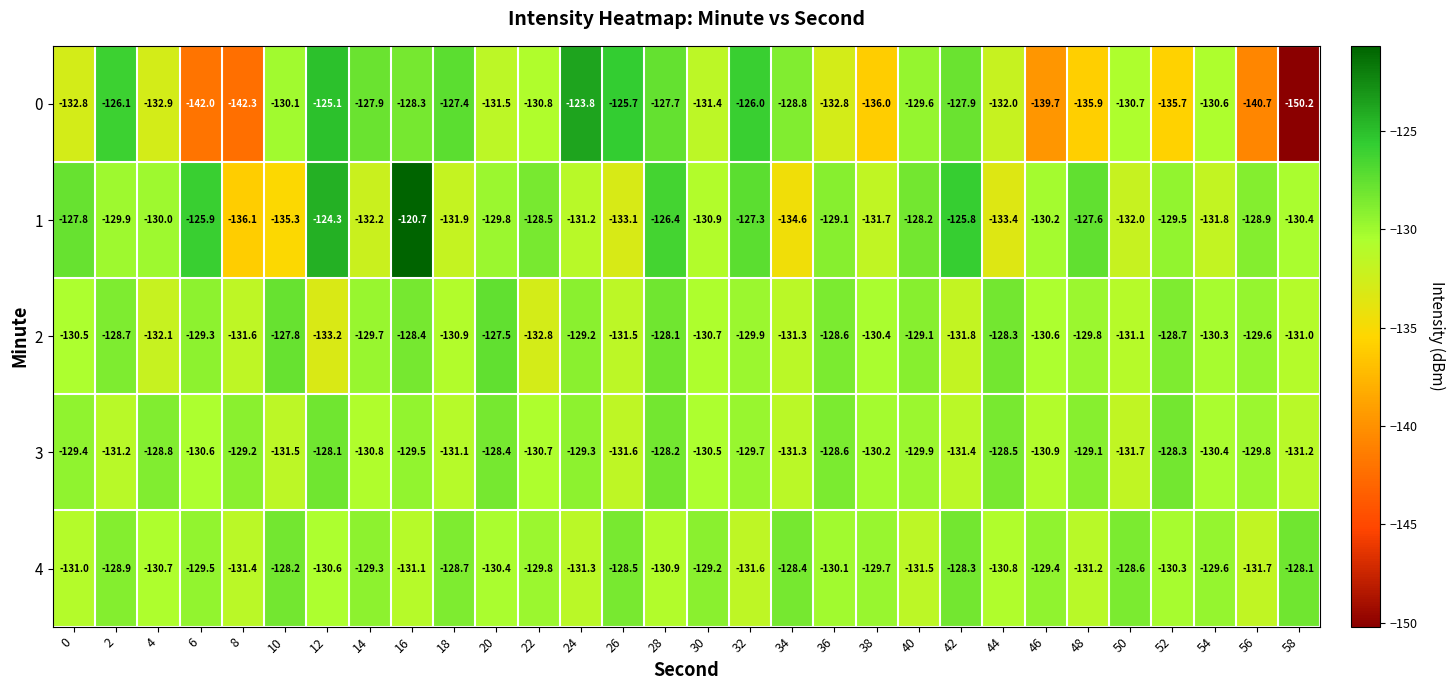

Which series has the largest total across all categories?

1